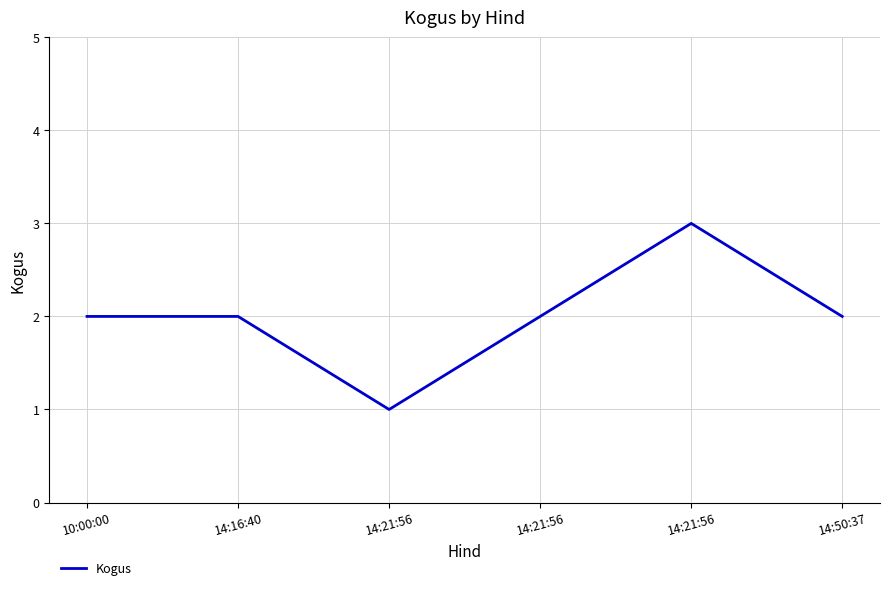

The chart shows a value of 3 at 14:21:56. True or false?

True